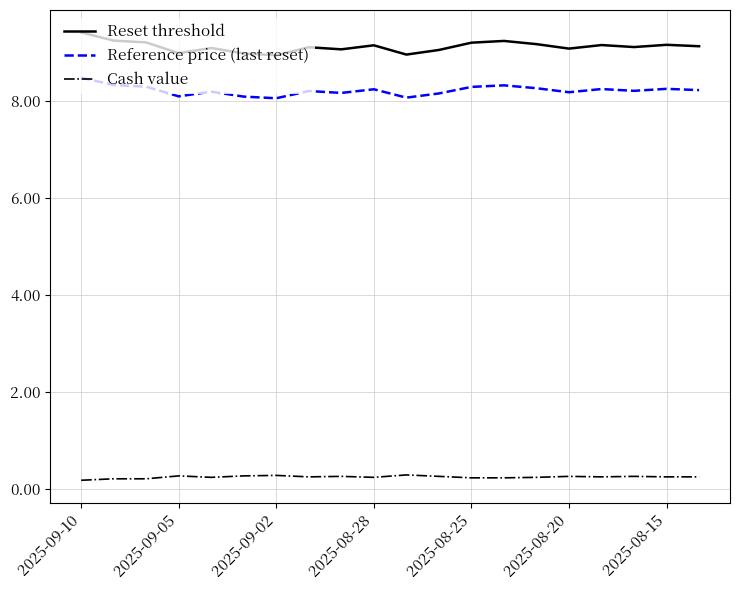

True or false: Reference price (last reset) and Reset threshold cross at least once.

False